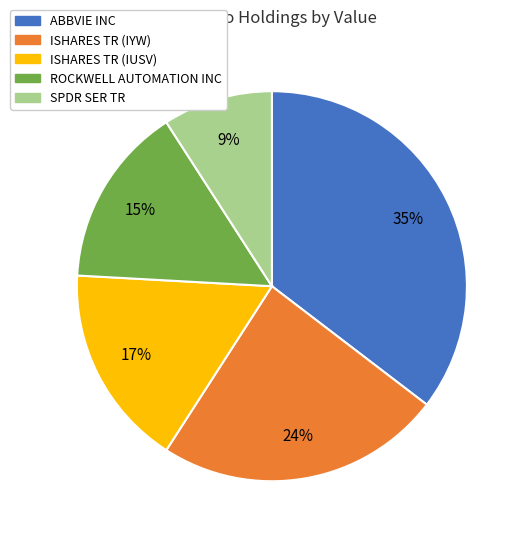

Is it true that ABBVIE INC is 35% of the pie?

True